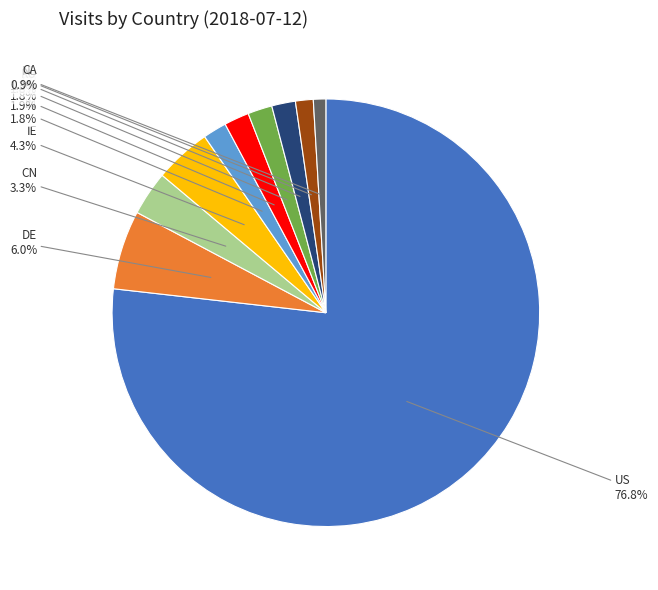

Does any single category account for the majority?

Yes